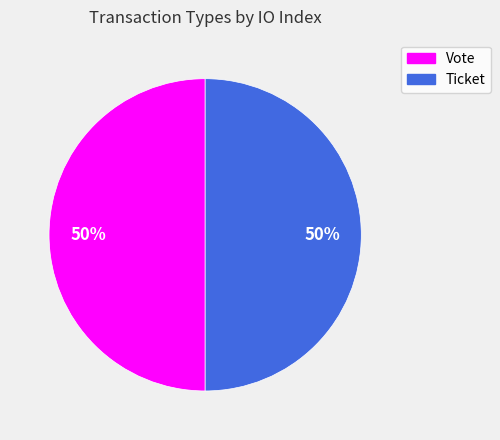

Is it true that Ticket is 40% of the pie?

False